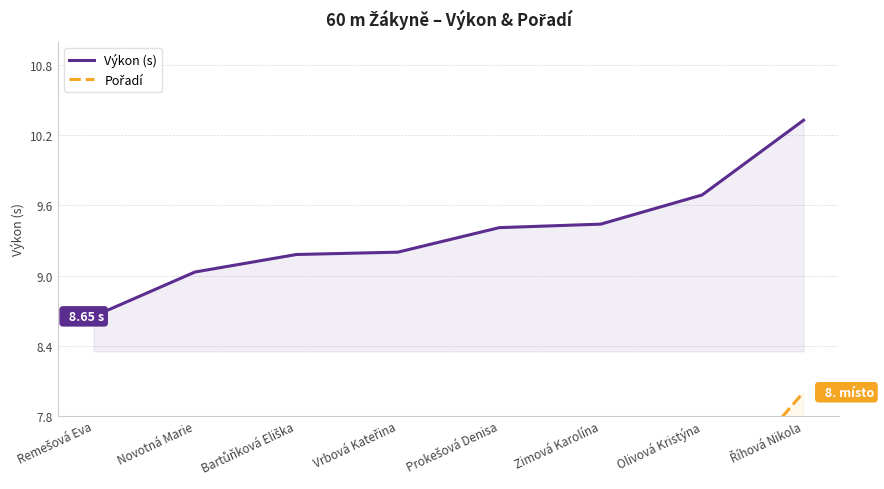

The value of Pořadí at Remešová Eva is 1.0. True or false?

True